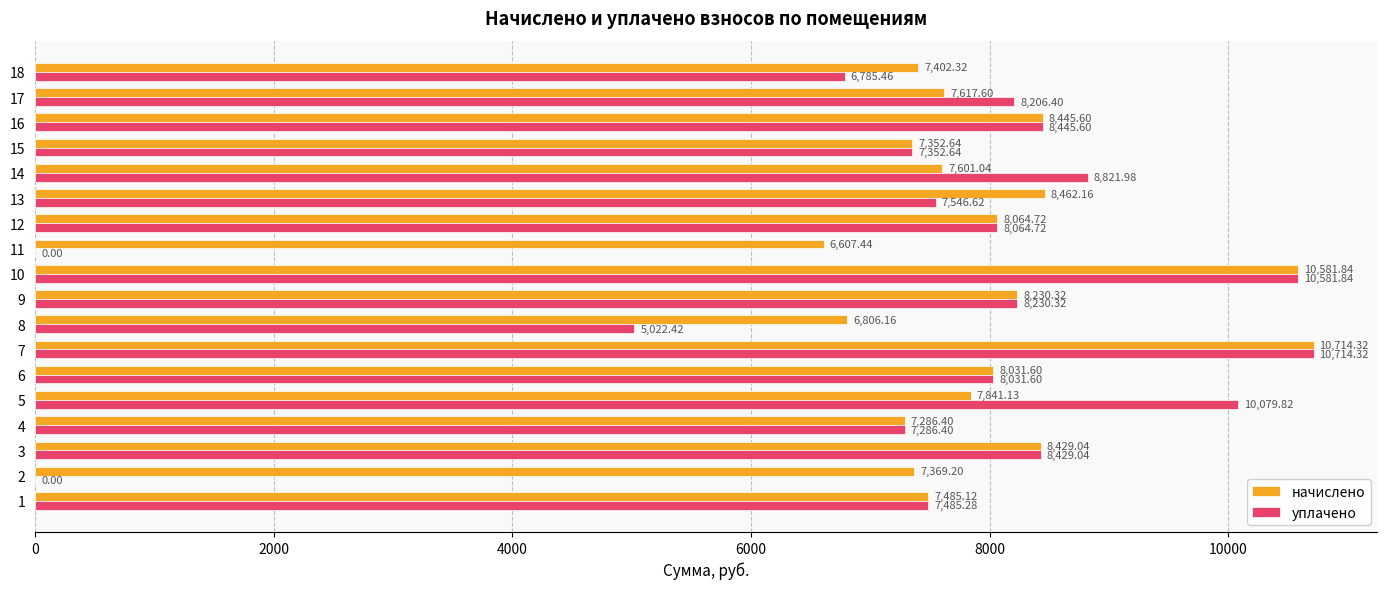

What is the greatest value displayed?

10714.3